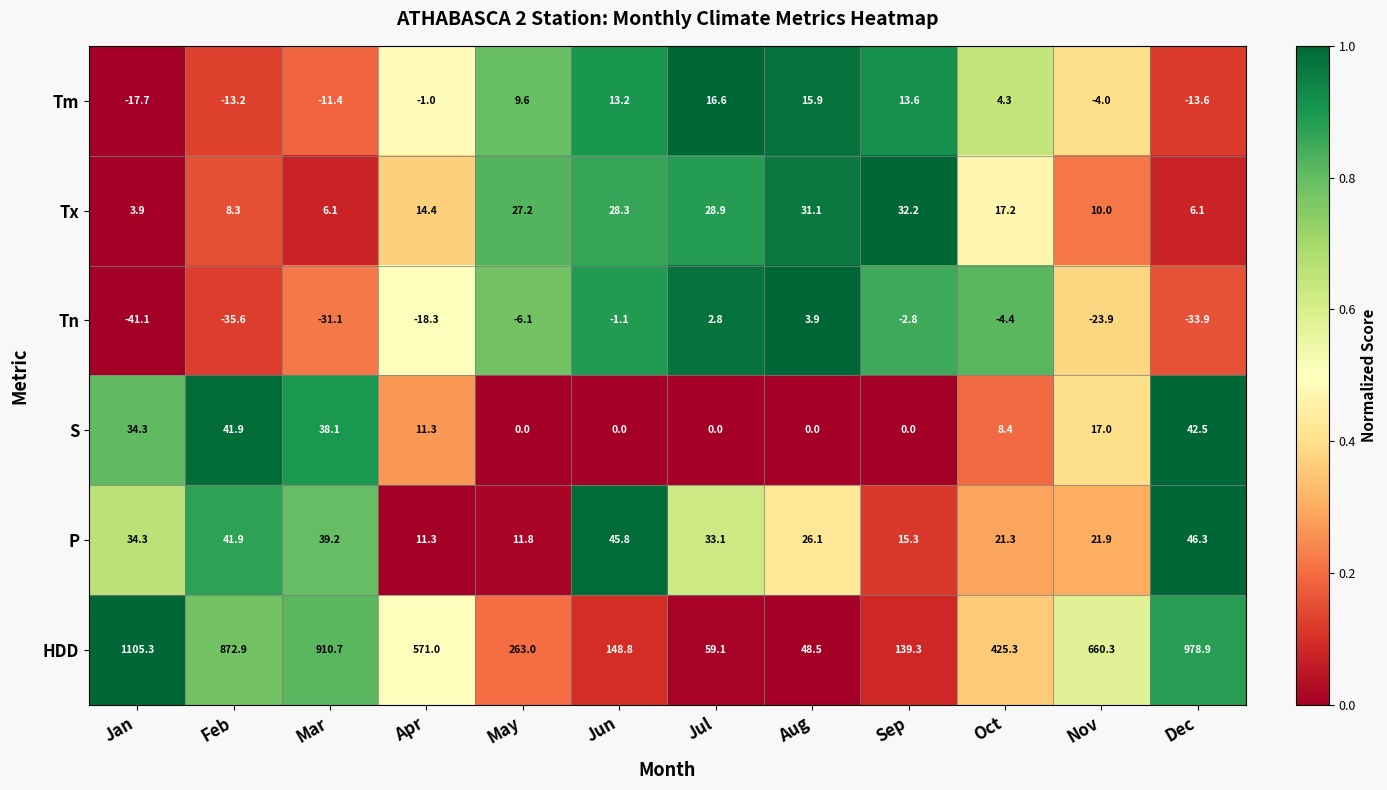

What is the sum of the P values at Aug and Jul?

59.2